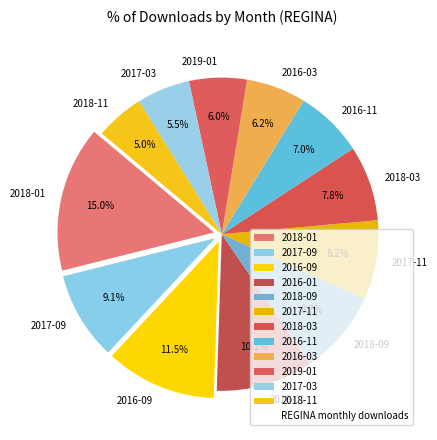

What is the largest slice in the pie chart?

2018-01